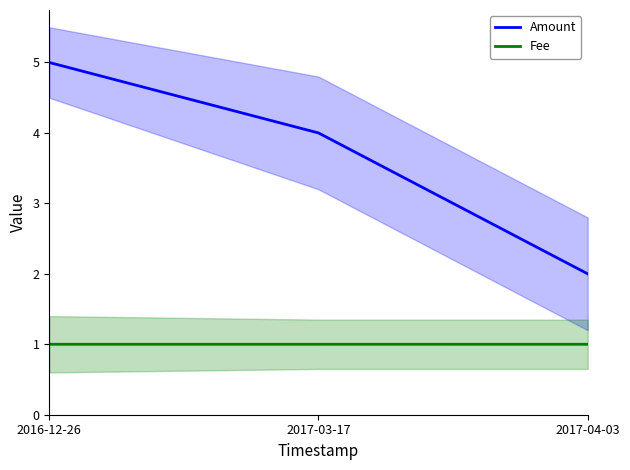

Reading left to right, what are all the values shown in this chart?

Amount: 5.0	4.0	2.0
Fee: 1.0	1.0	1.0